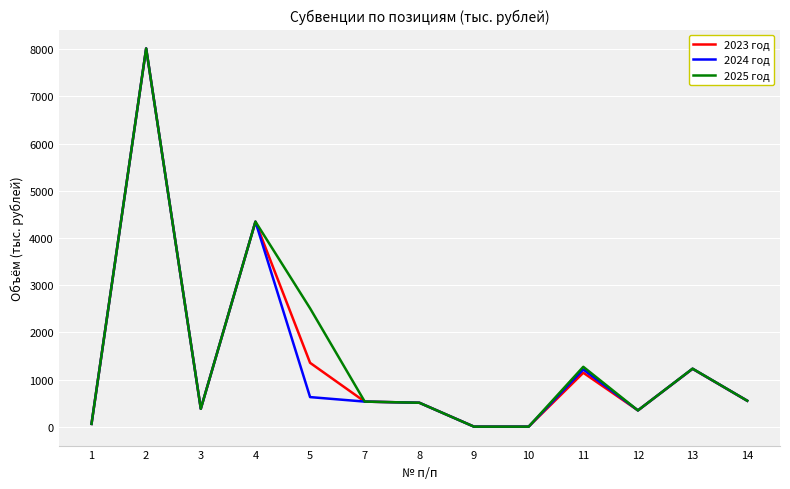

What is the sum of the 2023 год values at 2 and 9?

8018.7